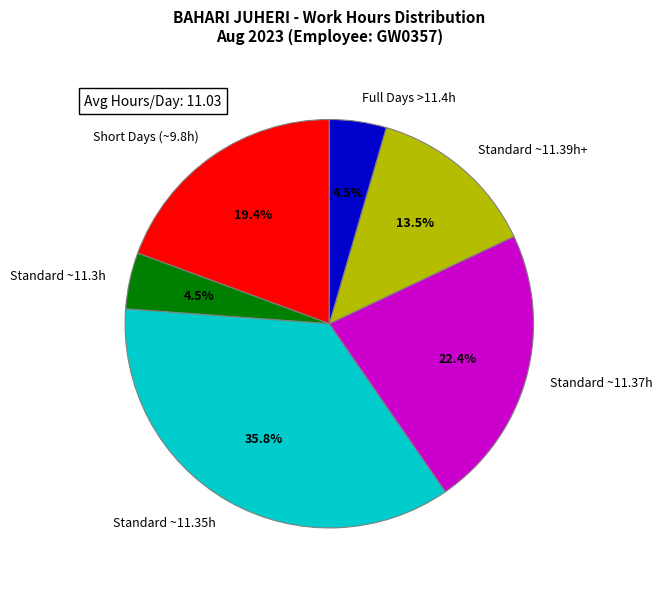

What is the largest slice in the pie chart?

Standard ~11.35h